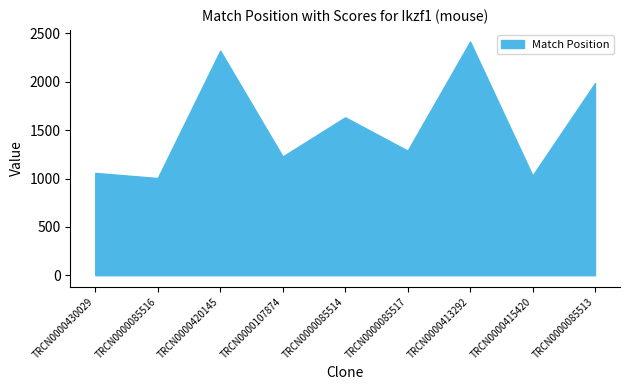

How many lines are shown in the chart?

1